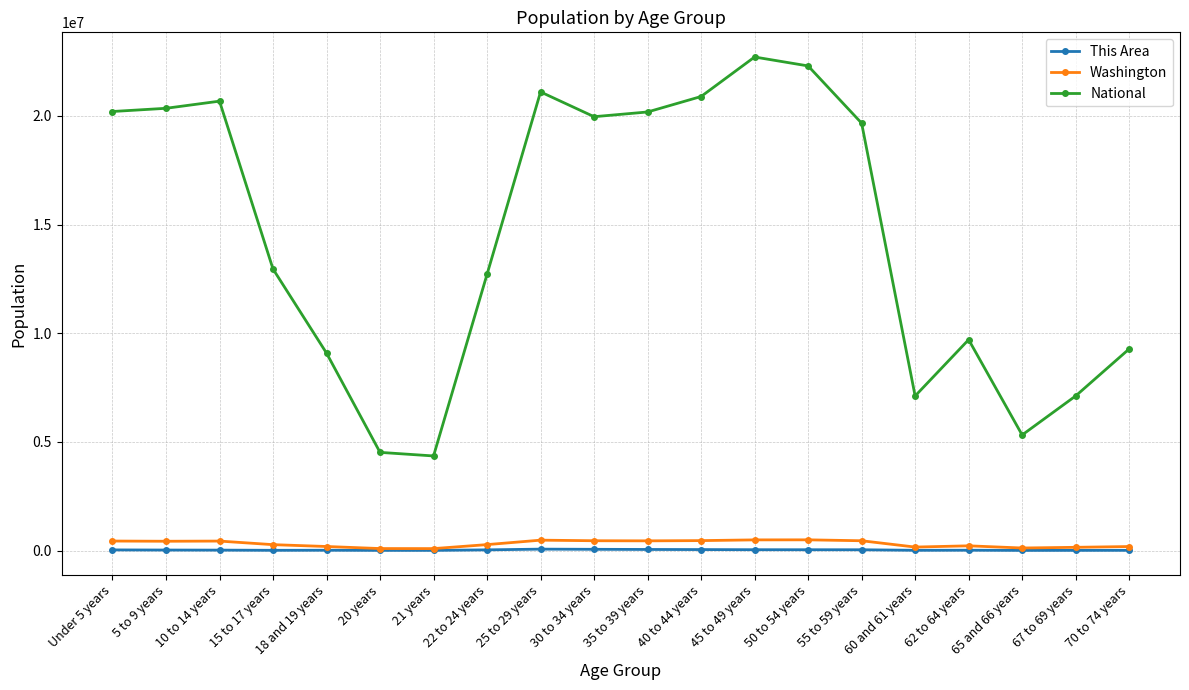

How many values in the This Area series are below 25943?

10